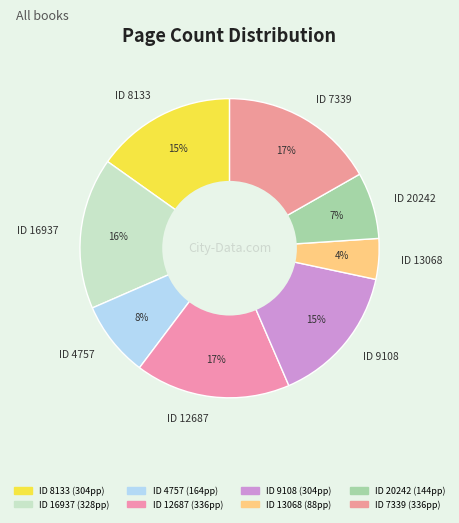

What percentage is the ID 4757 slice, to the nearest percent?

8%